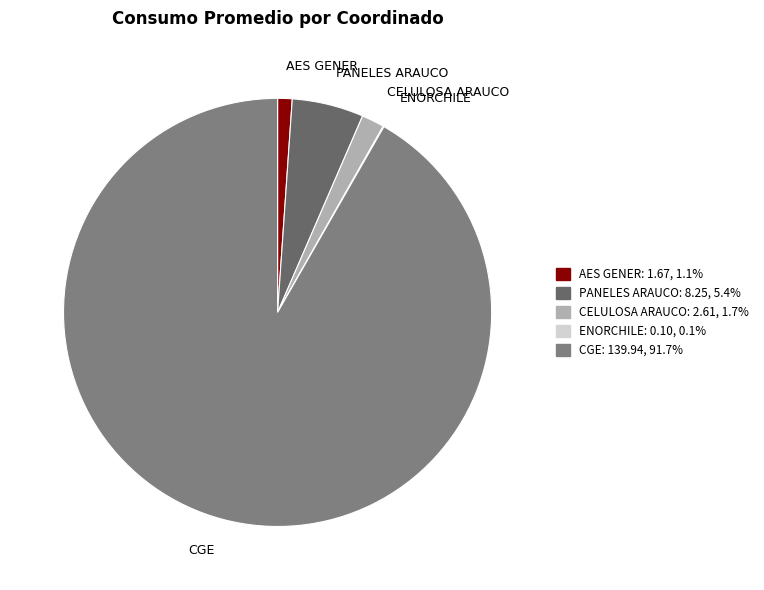

Is there any slice that represents more than half of the pie?

Yes